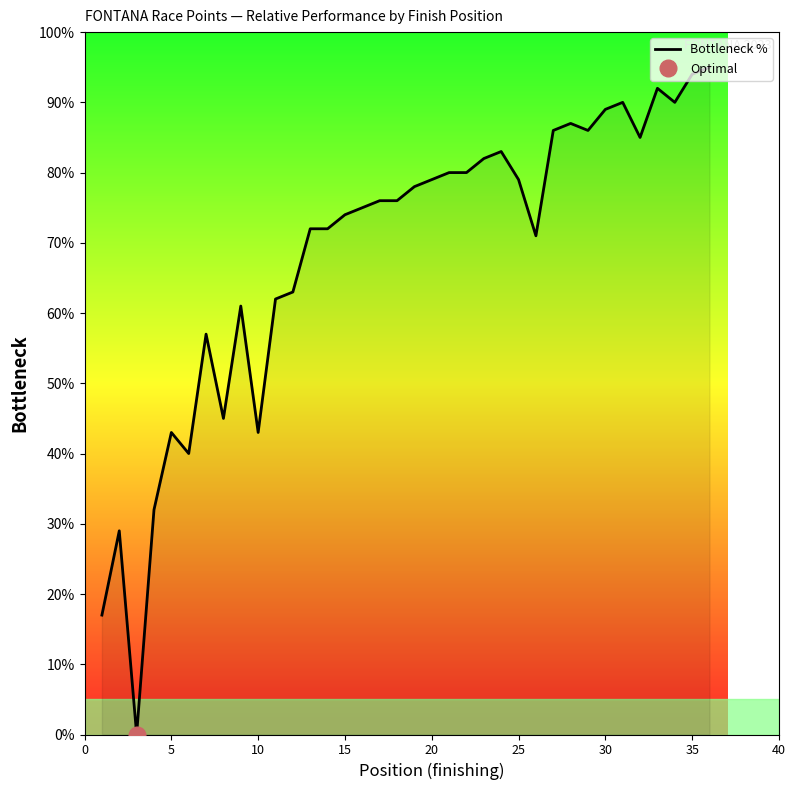

The Bottleneck % series shows 94.0 at 35. True or false?

True